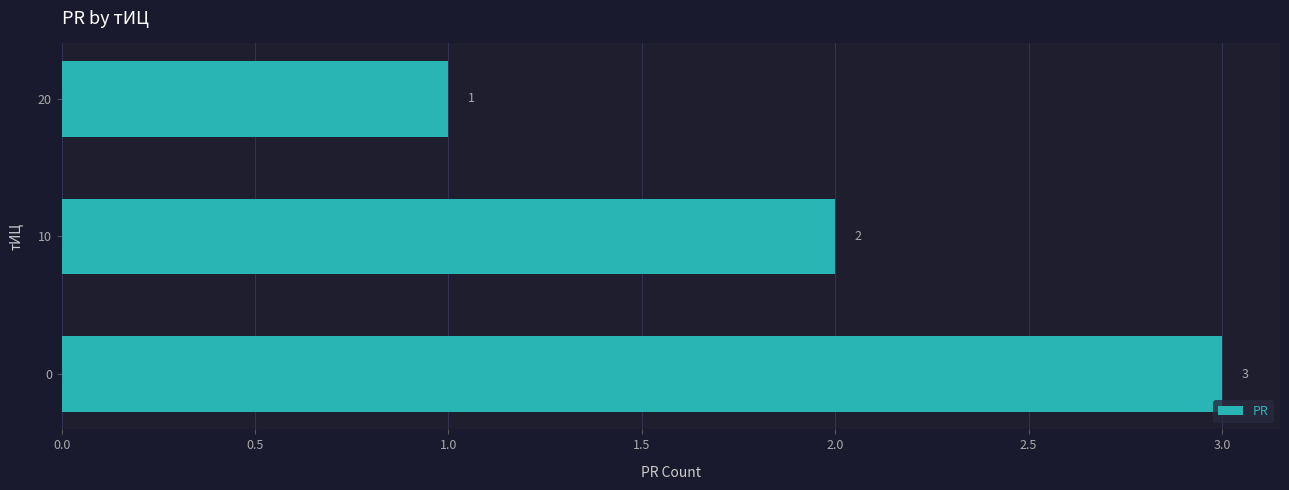

Reading bottom to top, what are all the values shown in this chart?

0=3	10=2	20=1